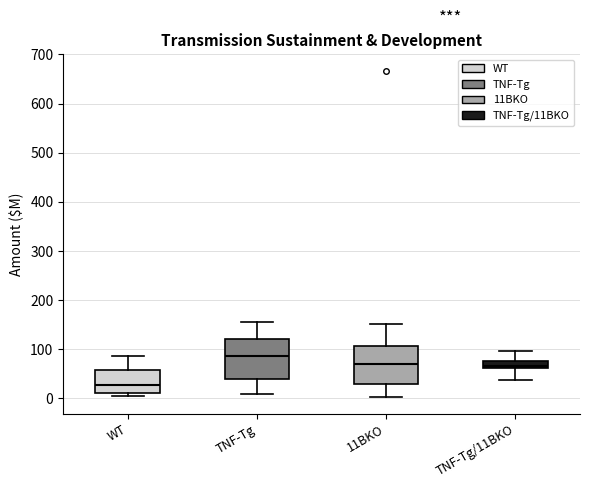

Reading left to right, transcribe this box plot: for each box, give where its median line is, the range the box spans, and where its two whiskers end, as read against the y-axis. The values are not printed on the chart, so give them approximately, as read against the axis.

WT: median 30, box 10 to 60, whiskers 10 (just below the box's lower edge) to 90
TNF-Tg: median 90, box 40 to 120, whiskers 10 to 160
11BKO: median 70, box 30 to 110, whiskers 0 to 150
TNF-Tg/11BKO: median 70, box 60 to 80, whiskers 40 to 100